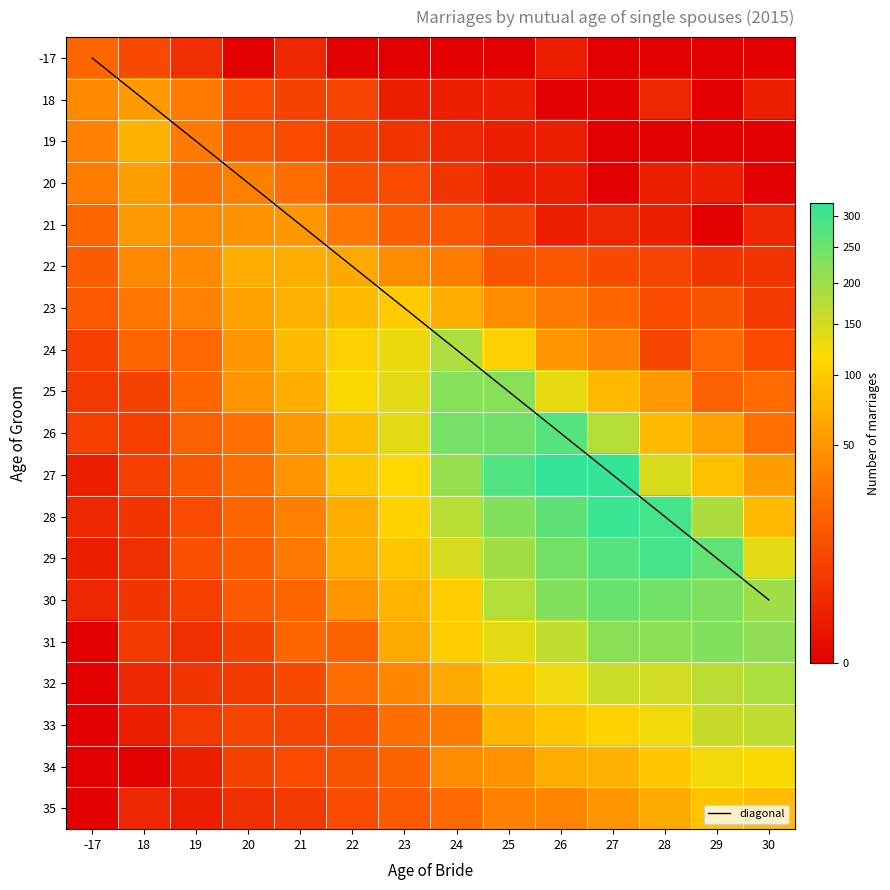

Reading right to left, transcribe all the data shown in this chart.

-17: 30=0	29=0	28=0	27=0	26=1	25=0	24=0	23=0	22=0	21=2	20=0	19=3	18=9	-17=21
18: 30=1	29=0	28=2	27=0	26=0	25=1	24=1	23=1	22=8	21=7	20=10	19=32	18=53	-17=41
19: 30=0	29=0	28=0	27=0	26=1	25=1	24=2	23=4	22=7	21=10	20=14	19=31	18=75	-17=35
20: 30=0	29=1	28=1	27=0	26=1	25=1	24=4	23=10	22=11	21=24	20=34	19=27	18=56	-17=33
21: 30=2	29=0	28=1	27=2	26=1	25=7	24=14	23=17	22=29	21=50	20=47	19=41	18=52	-17=21
22: 30=4	29=4	28=8	27=9	26=14	25=13	24=33	23=42	22=66	21=69	20=70	19=41	18=40	-17=16
23: 30=5	29=13	28=10	27=21	26=31	25=43	24=69	23=99	22=82	21=73	20=59	19=37	18=29	-17=15
24: 30=10	29=22	28=8	27=36	26=50	25=107	24=186	23=131	22=107	21=82	20=50	19=22	18=20	-17=6
25: 30=23	29=18	28=51	27=78	26=135	25=218	24=222	23=138	22=119	21=71	20=48	19=20	18=7	-17=5
26: 30=26	29=57	28=81	27=176	26=277	25=246	24=240	23=138	22=85	21=52	20=26	19=18	18=6	-17=6
27: 30=54	29=88	28=145	27=318	26=322	25=281	24=207	23=117	22=95	21=48	20=25	19=14	18=6	-17=1
28: 30=81	29=183	28=295	27=311	26=266	25=228	24=172	23=109	22=70	21=34	20=20	19=10	18=4	-17=2
29: 30=137	29=260	28=295	27=275	26=243	25=196	24=148	23=94	22=69	21=30	20=17	19=11	18=3	-17=1
30: 30=198	29=229	28=245	27=256	26=226	25=178	24=103	23=77	22=49	21=20	20=15	19=6	18=4	-17=2
31: 30=213	29=226	28=216	27=217	26=167	25=136	24=104	23=66	22=19	21=20	20=7	19=3	18=5	-17=0
32: 30=186	29=171	28=153	27=158	26=129	25=97	24=65	23=39	22=24	21=9	20=5	19=4	18=2	-17=0
33: 30=167	29=159	28=127	27=108	26=96	25=77	24=32	23=25	22=11	21=8	20=8	19=5	18=1	-17=0
34: 30=120	29=126	28=95	27=73	26=68	25=47	24=42	23=19	22=13	21=10	20=7	19=1	18=0	-17=0
35: 30=86	29=91	28=67	27=50	26=38	25=35	24=22	23=15	22=10	21=5	20=3	19=1	18=2	-17=0